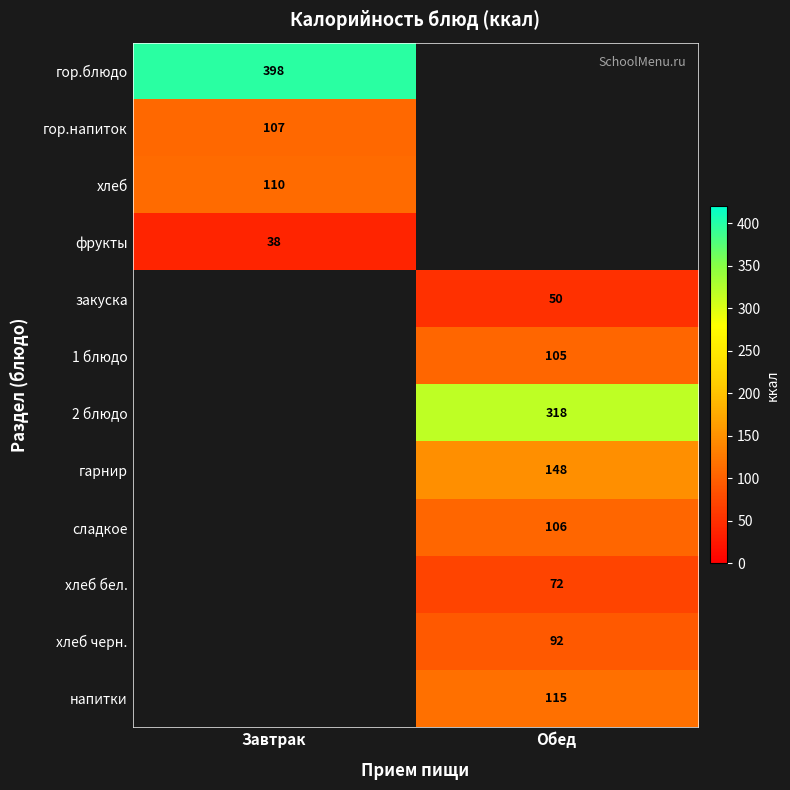

How many categories are shown in the chart?

2